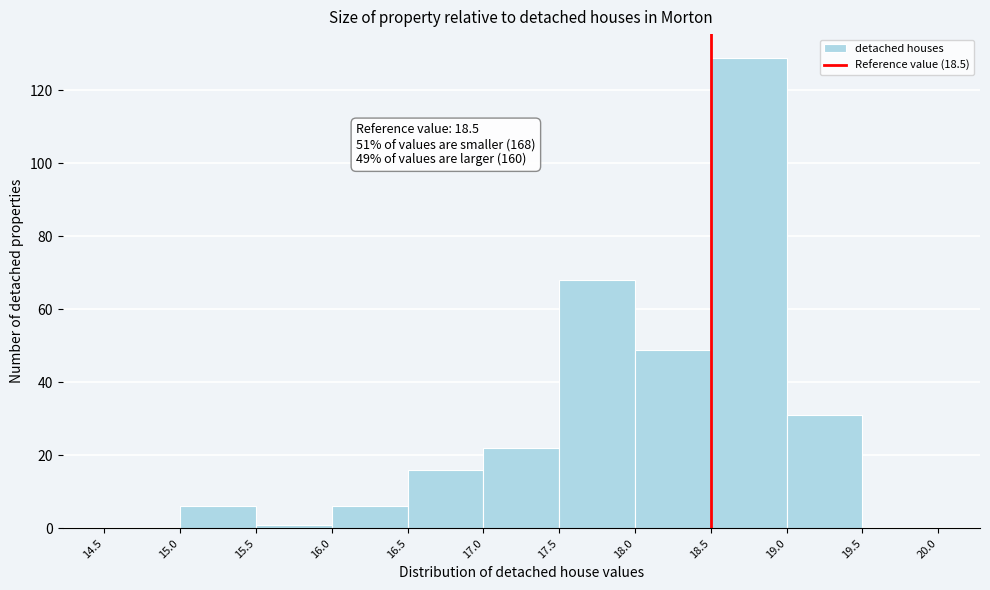

Over which range of the x-axis is the bar tallest?

18.5 to 19.0